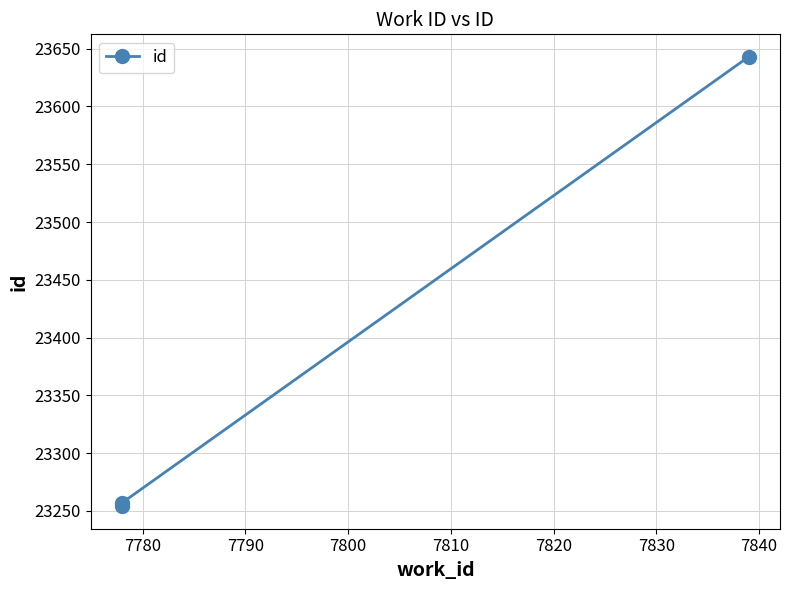

What is the sum of all values?

70154